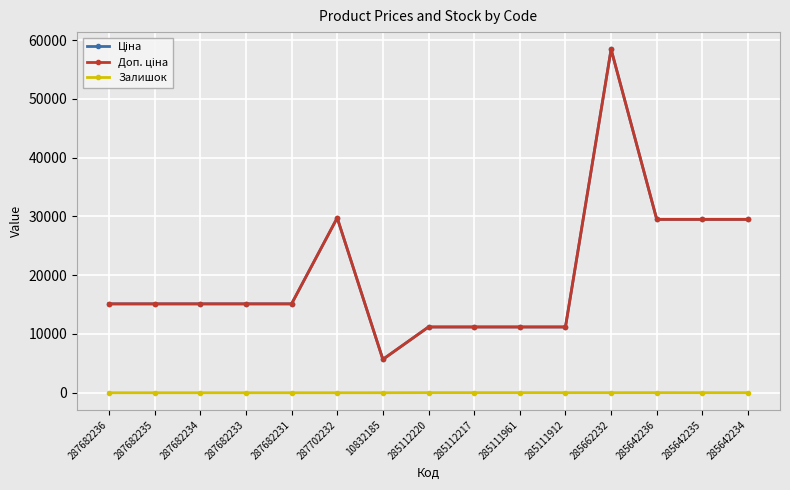

The Залишок series shows -11.5 at 287682236. True or false?

False